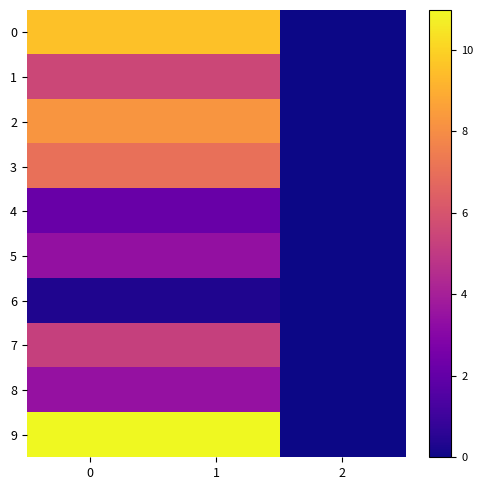

Between 2 and 1, which is larger?

1